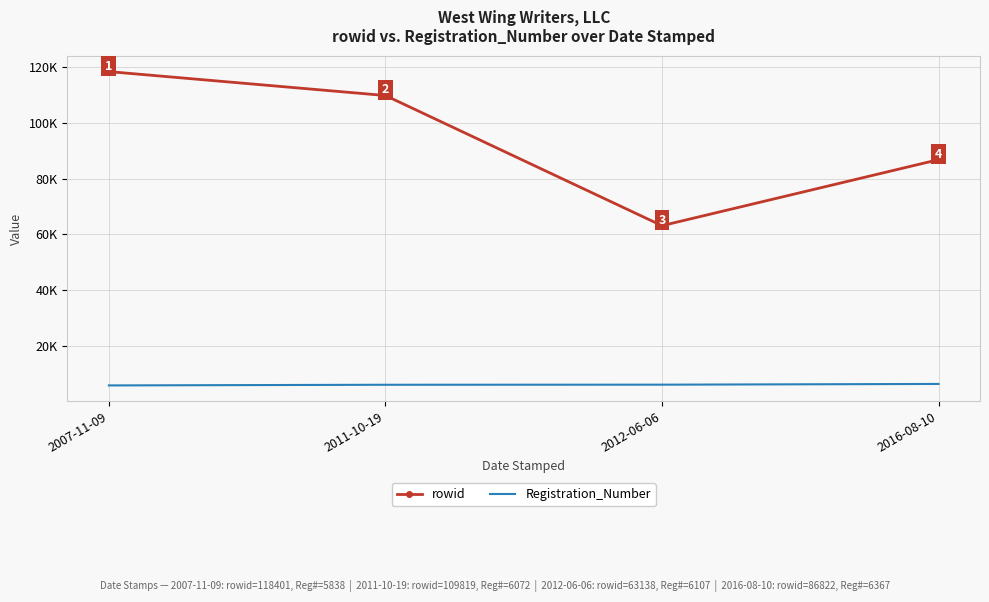

What are all the series names shown in the legend?

rowid, Registration_Number